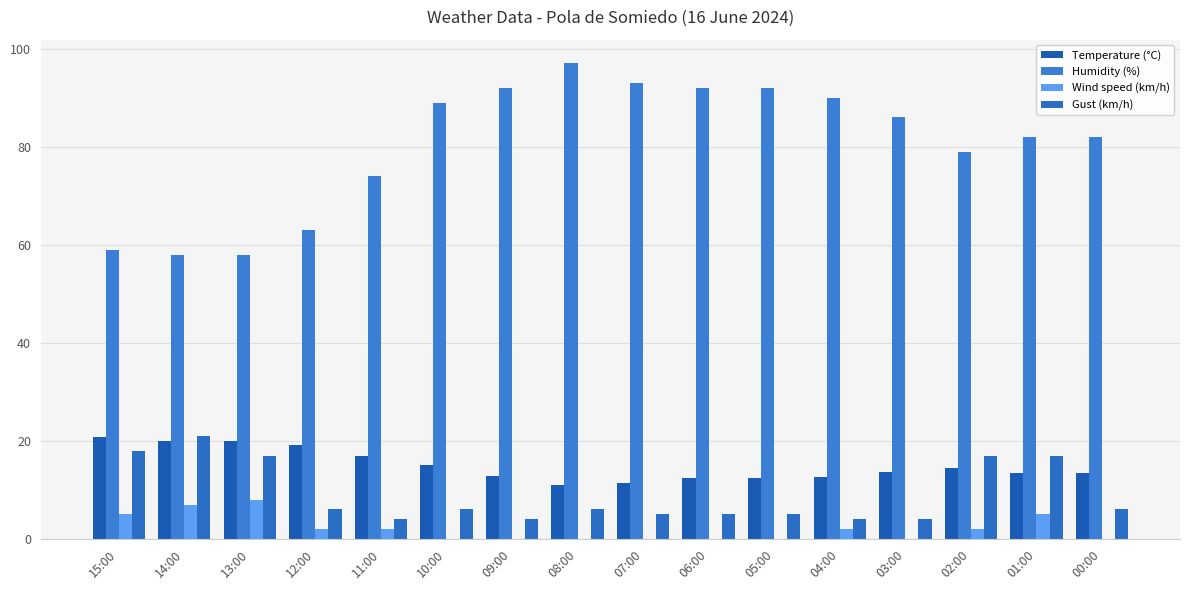

Between 11:00 and 02:00, which series saw the biggest shift?

Gust (km/h)